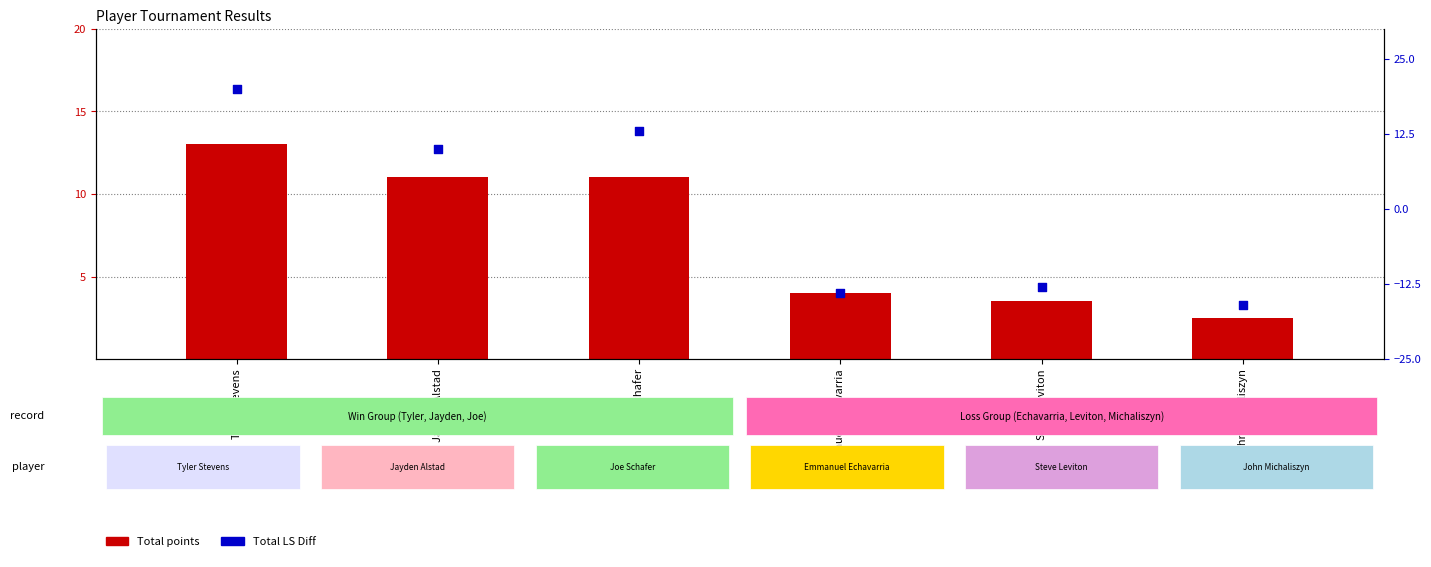

At how many categories does at least one series exceed -4?

6